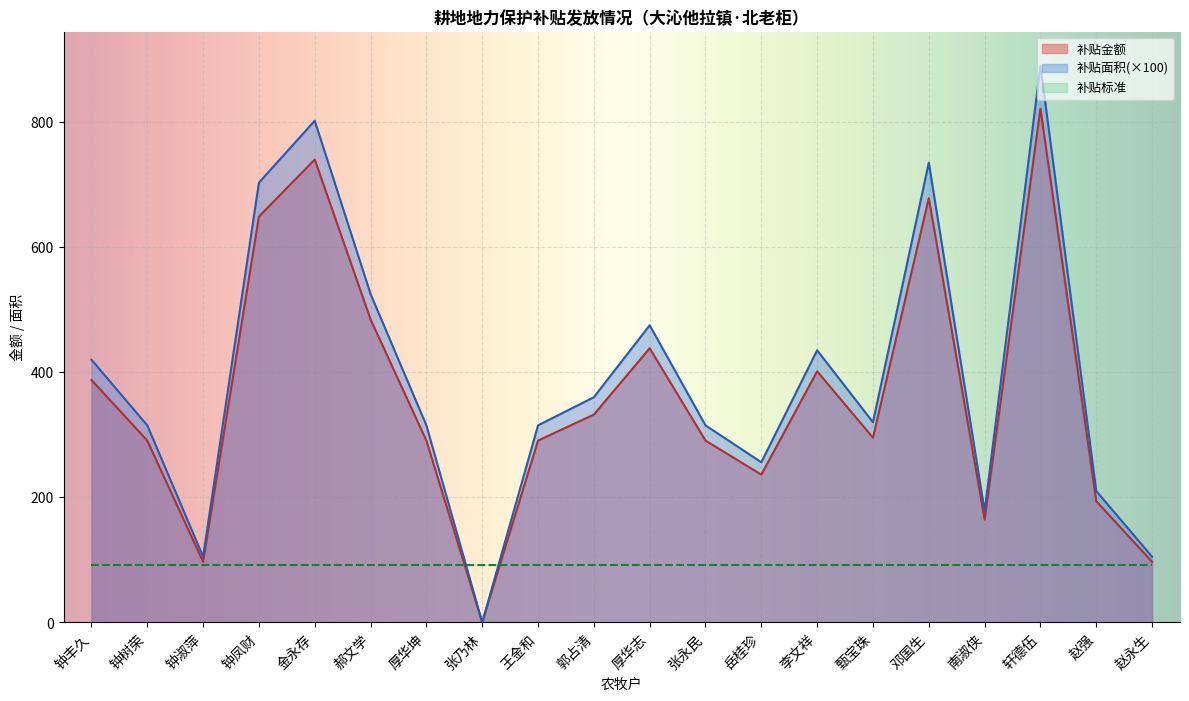

Which has a higher value, 郭占清 or 南淑侠?

郭占清